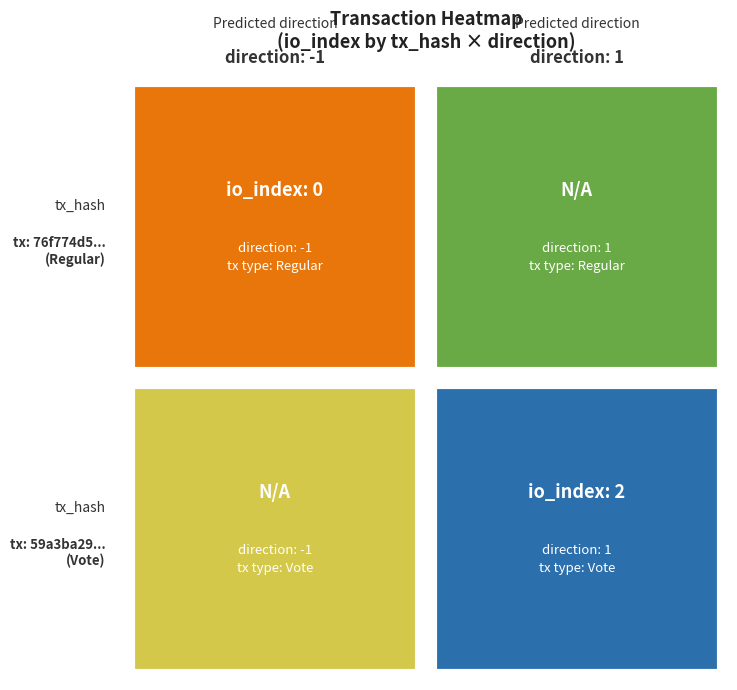

Is it true that 76f774d5fdc5327e08fac856ff1a495012d018b equals 0 at io_index?

False